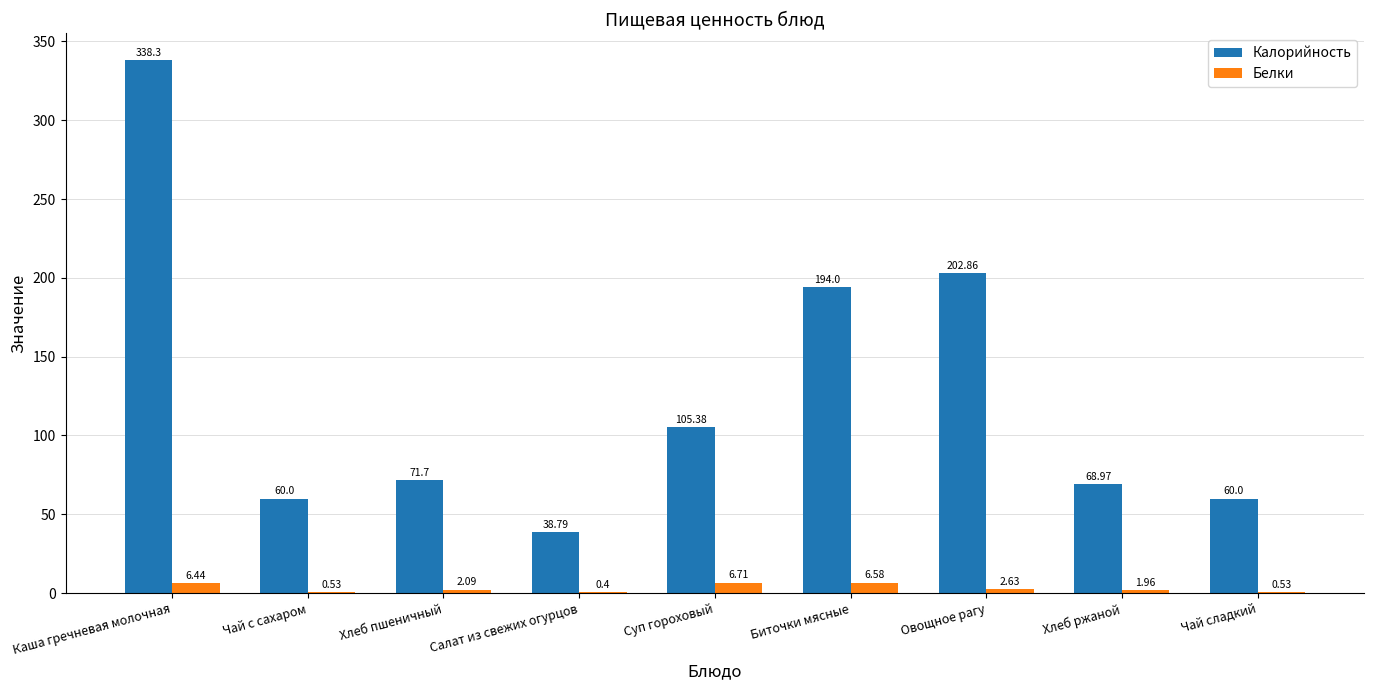

Which series changed the most between Чай с сахаром and Овощное рагу?

Калорийность